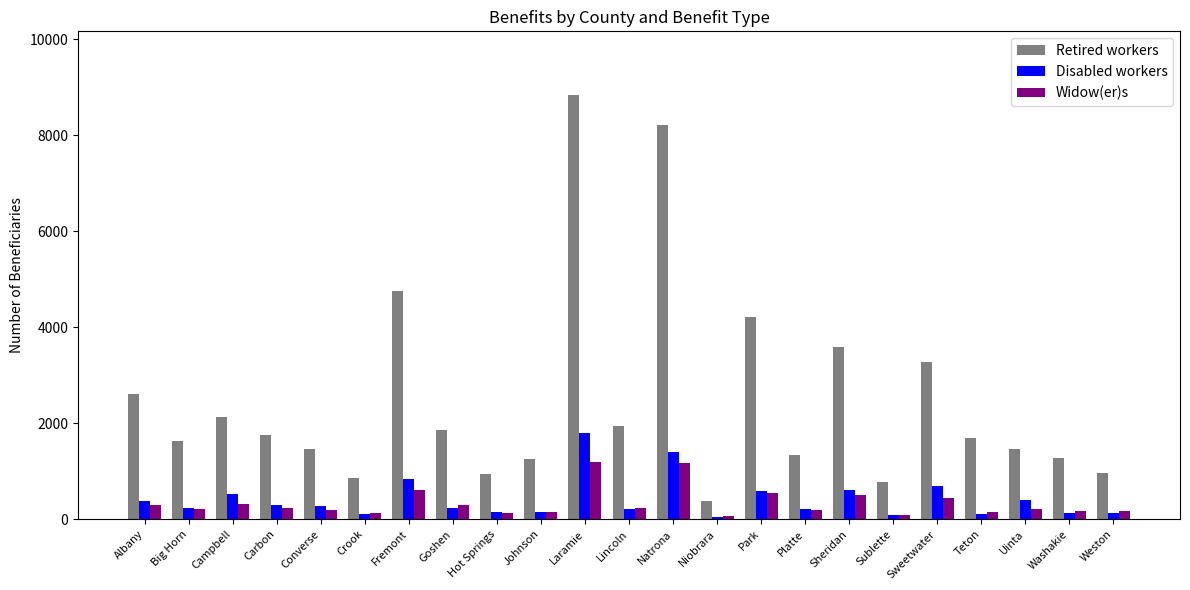

True or false: Widow(er)s has a value of 203 at Converse.

True